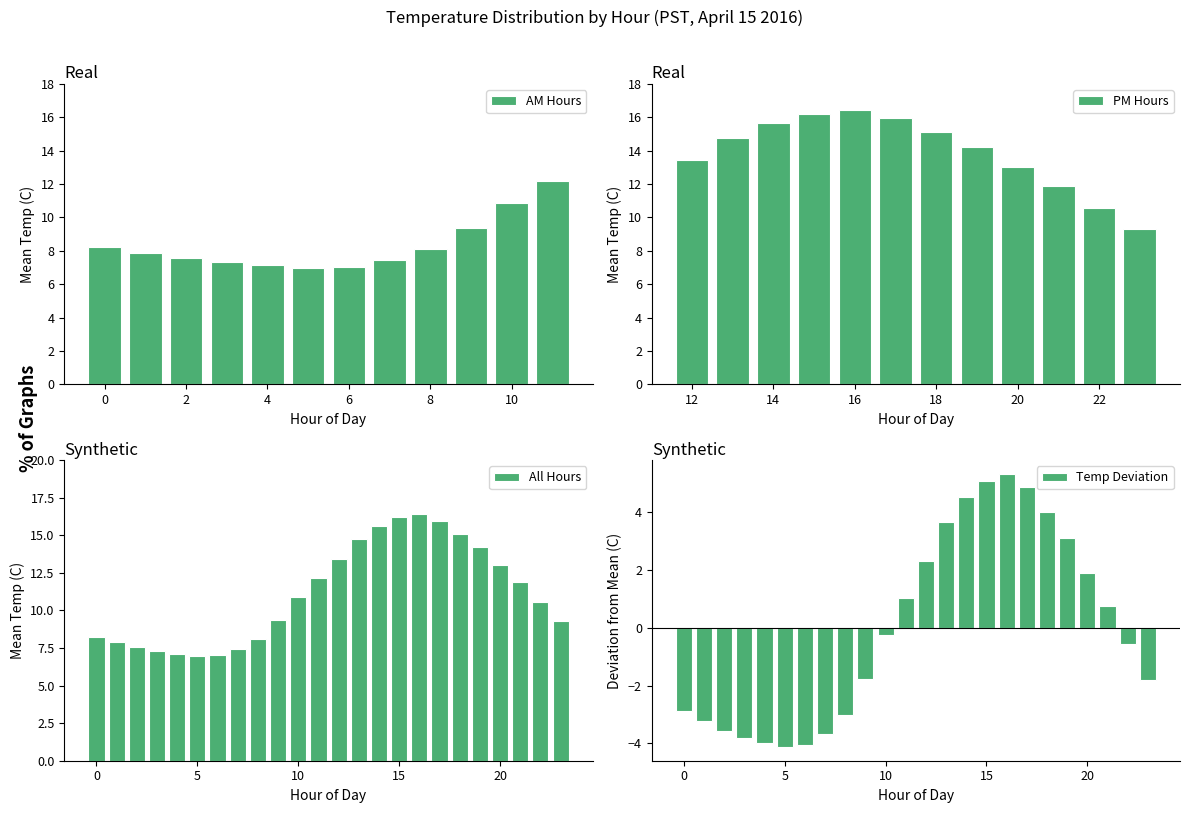

What is the ratio of the value at 15 to the value at 4?

2.3